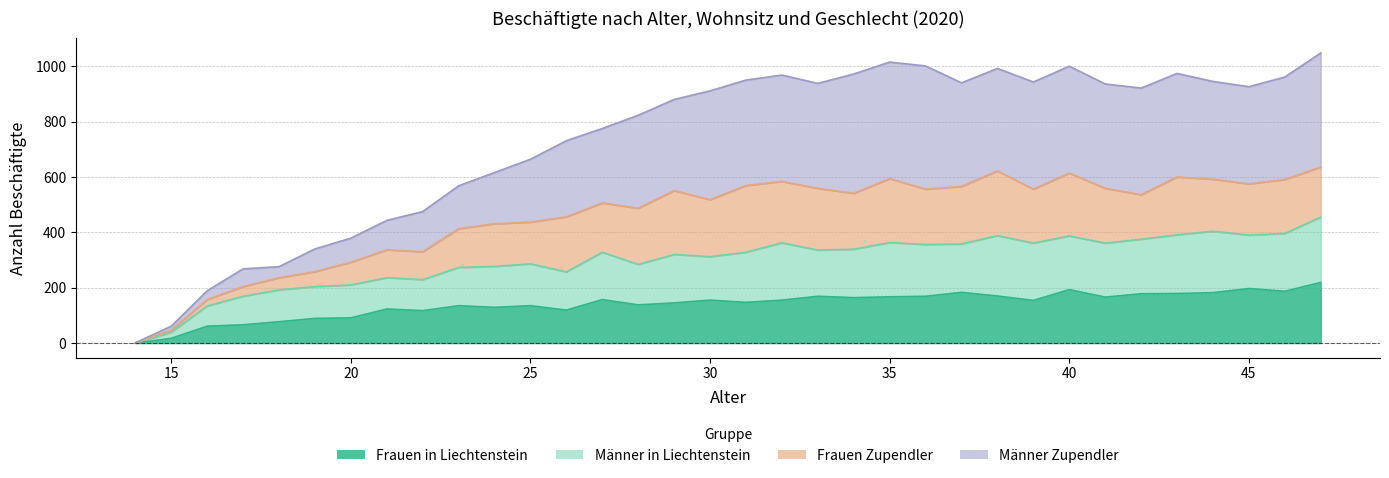

What is the value of the Männer Zupendler point at the 23rd from the left?

1001